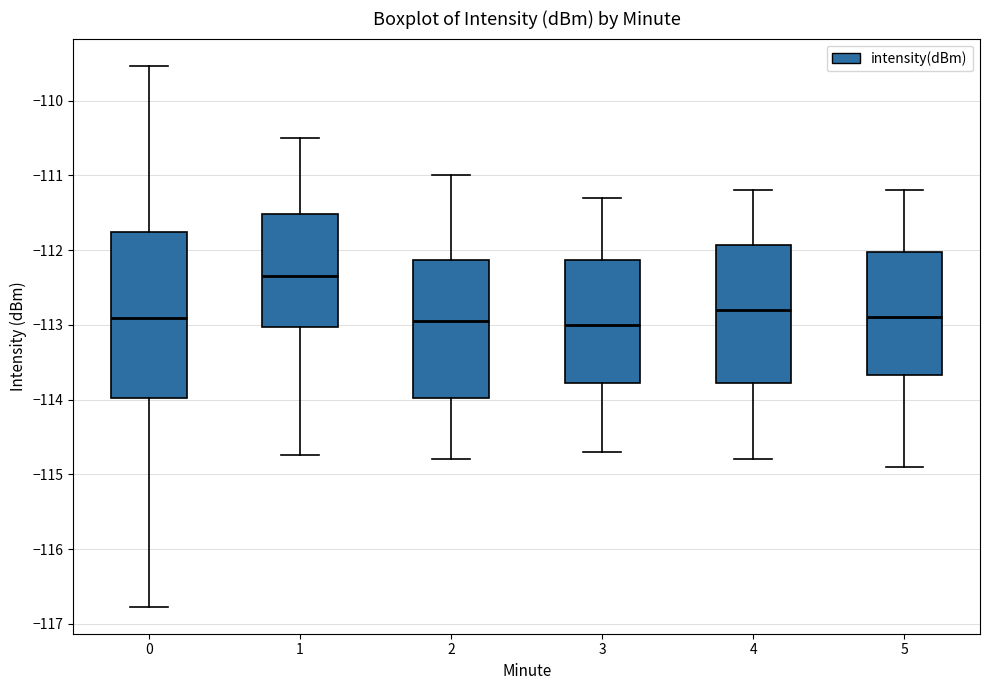

Where does the median line of the box at x = 4 sit on the y-axis? The values are not printed on the chart, so give them approximately, as read against the axis.

-112.8